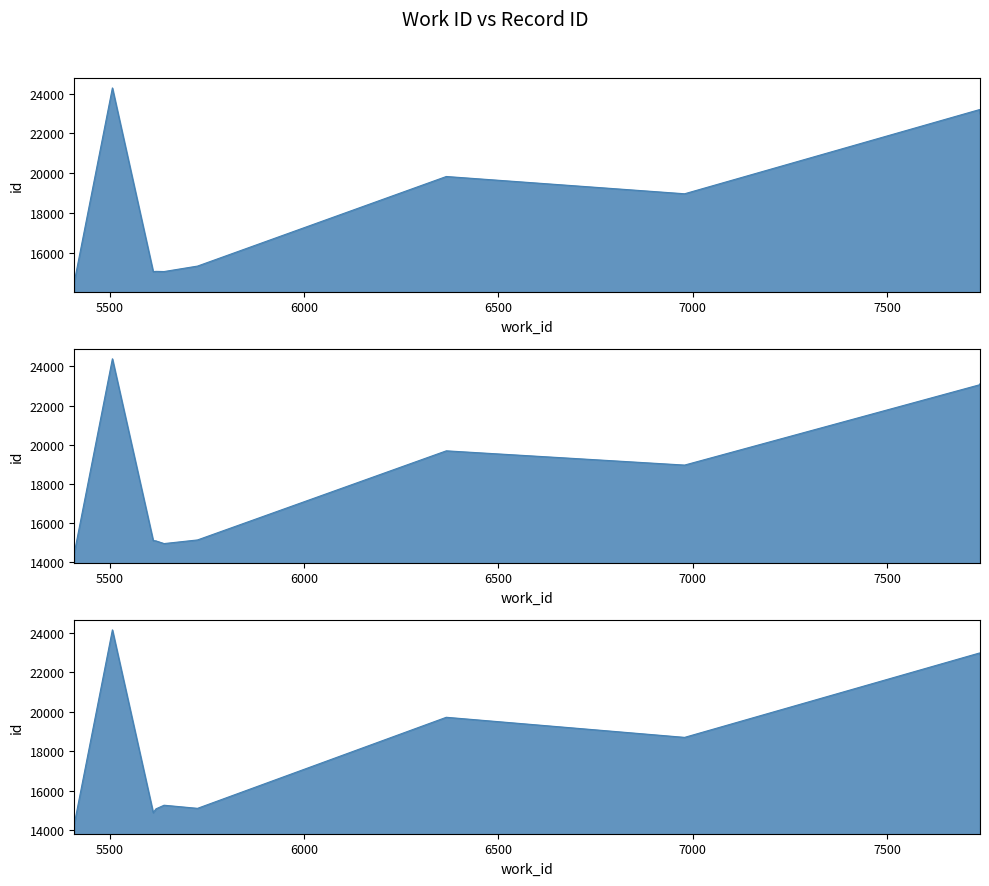

What is the approximate value at 5726, to the nearest 10?

15260